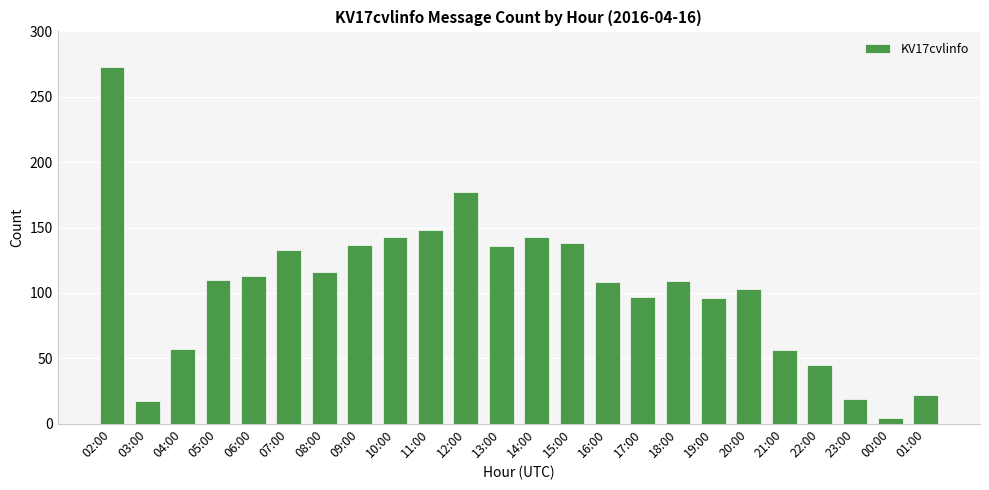

Which has a higher value, 16:00 or 03:00?

16:00